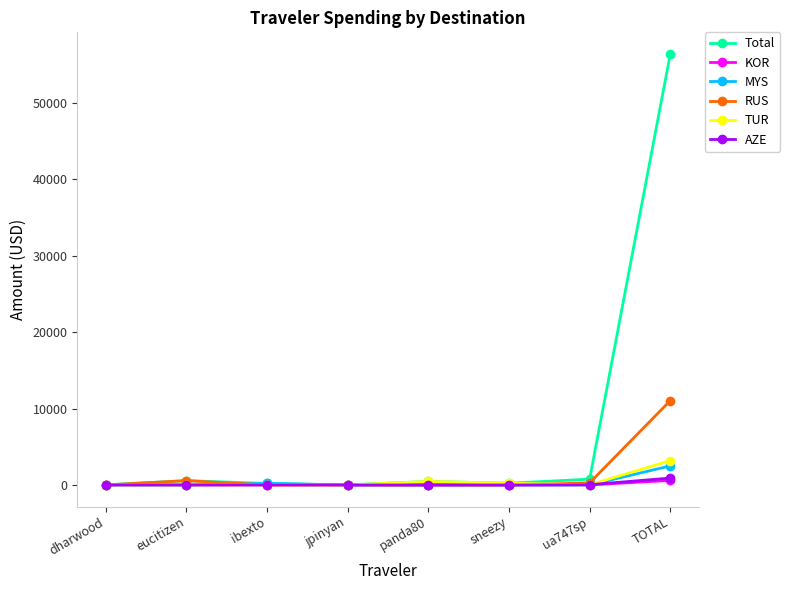

At which category is the sum across all series the highest?

TOTAL